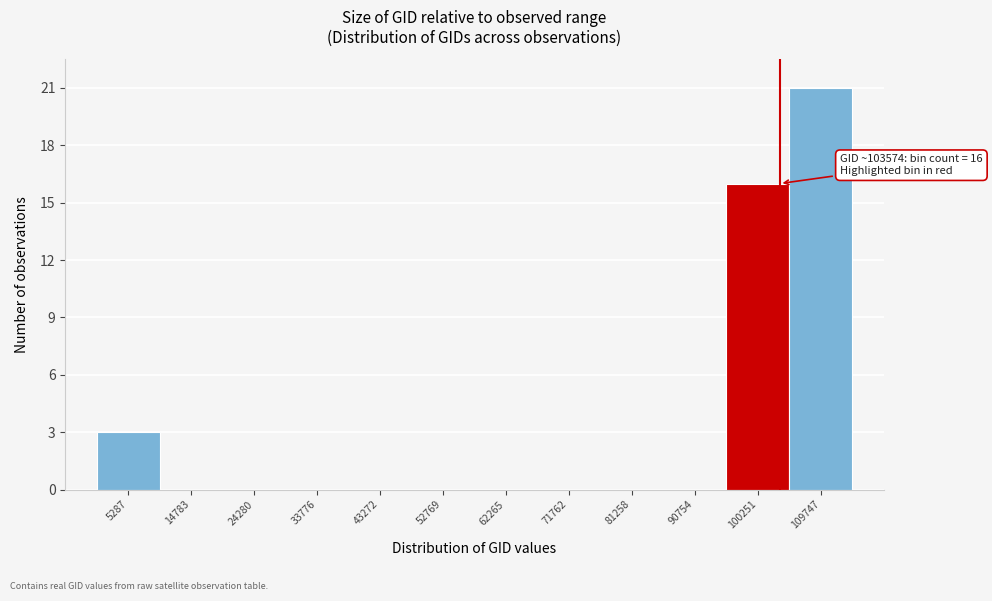

Which range on the x-axis has the tallest bar?

105000 to 114000